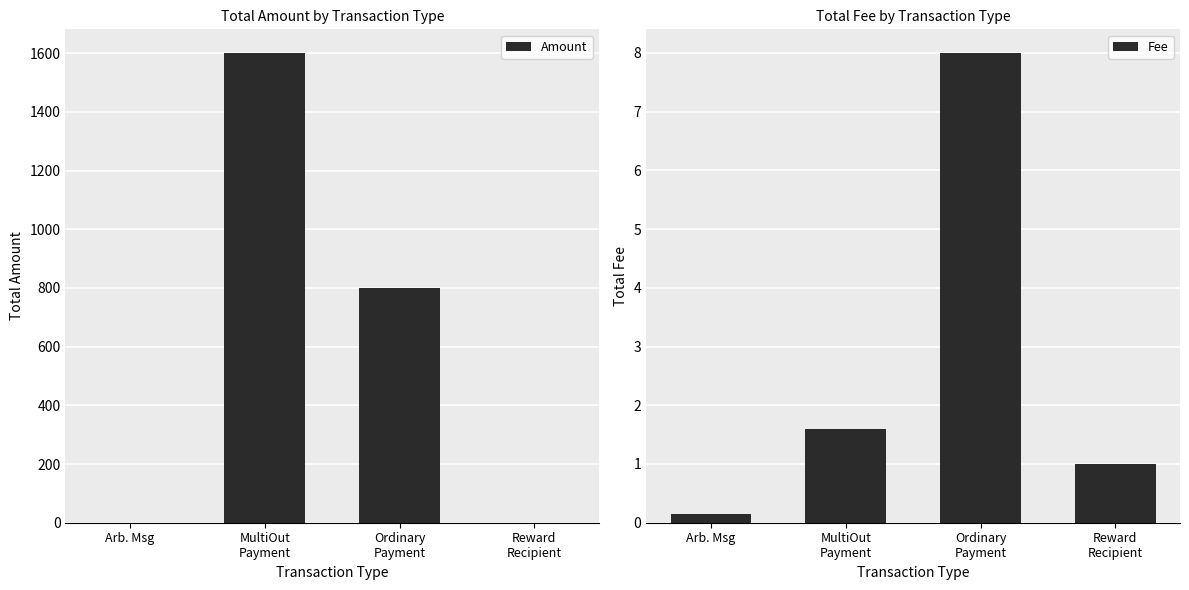

Which label corresponds to the largest value in the chart?

MultiOut
Payment